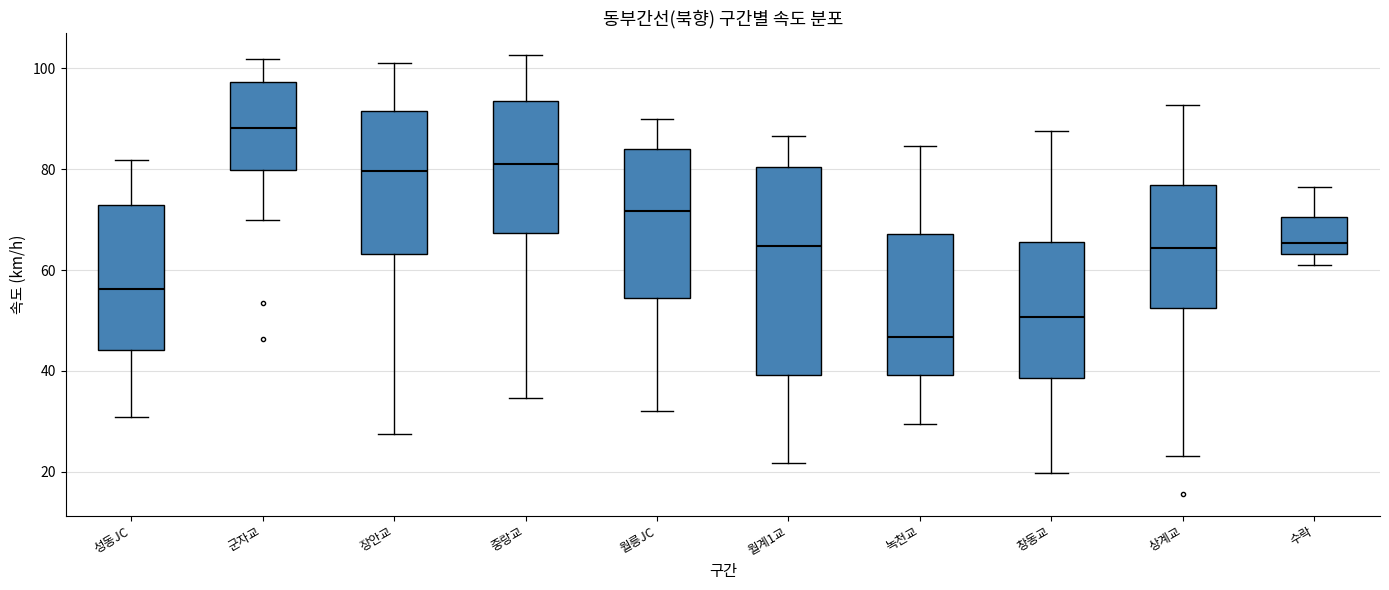

Which box is the tallest, from its lower edge to its upper edge?

월계1교